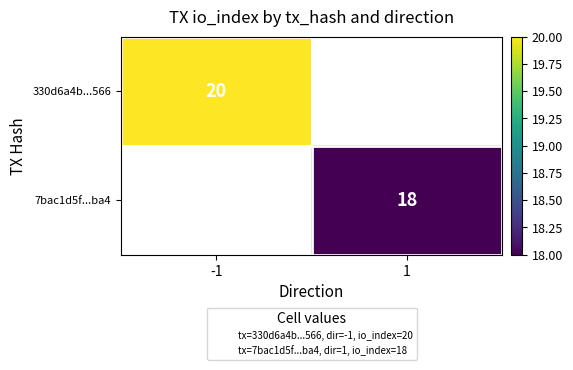

At which category does the chart reach its minimum across all series?

1